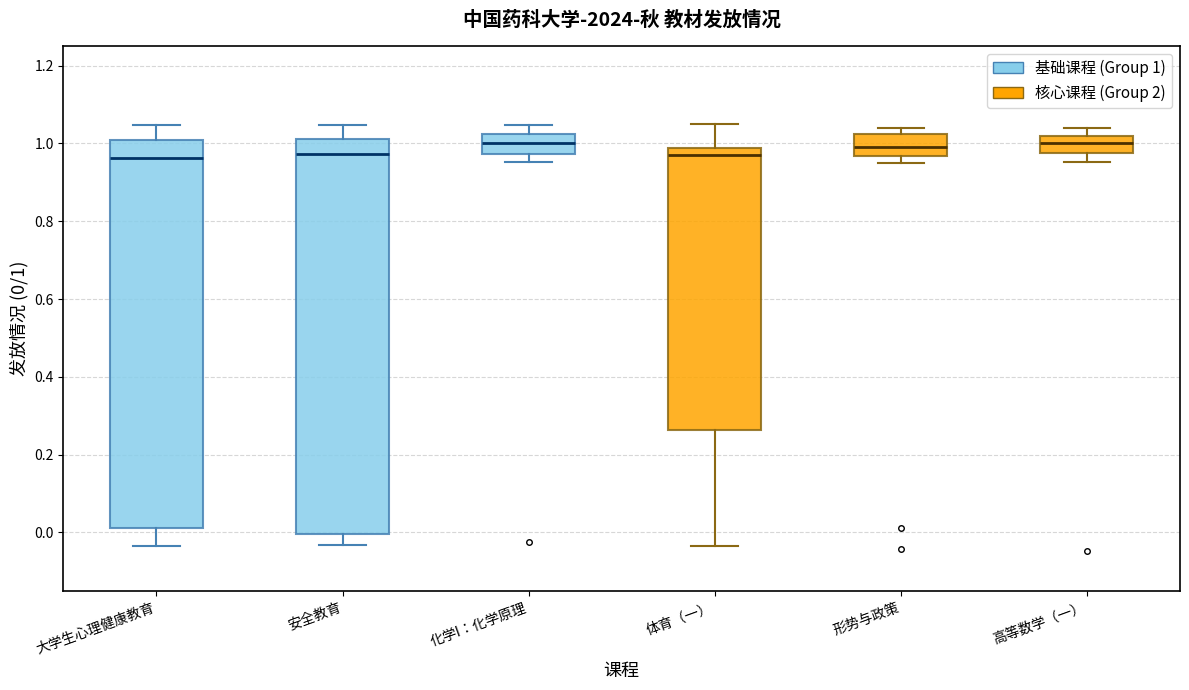

Reading left to right, read every box against the y-axis: the position of its median line, the range the box covers, and the ends of its whiskers. The values are not printed on the chart, so give them approximately, as read against the axis.

大学生心理健康教育: median 0.96, box 0.02 to 1.00, whiskers -0.04 to 1.04
安全教育: median 0.98, box 0.00 to 1.02, whiskers -0.04 to 1.04
化学I：化学原理: median 1.00, box 0.98 to 1.02, whiskers 0.96 to 1.04
体育（一）: median 0.96, box 0.26 to 0.98, whiskers -0.04 to 1.04
形势与政策: median 1.00, box 0.96 to 1.02, whiskers 0.96 (just below the box's lower edge) to 1.04
高等数学（一）: median 1.00, box 0.98 to 1.02, whiskers 0.96 to 1.04